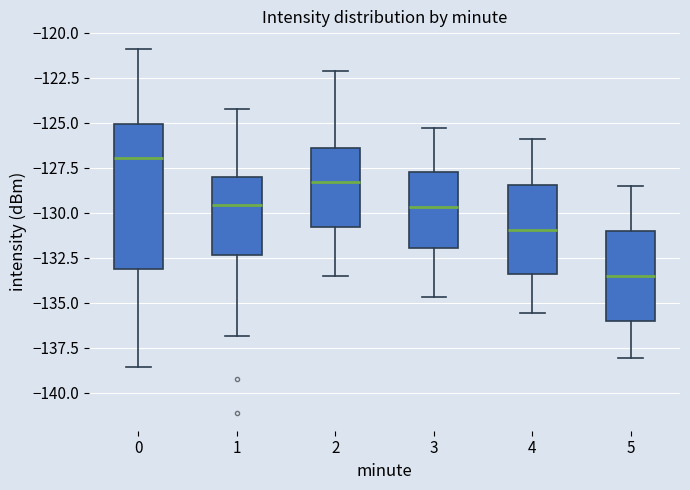

Which box is the tallest, from its lower edge to its upper edge?

0